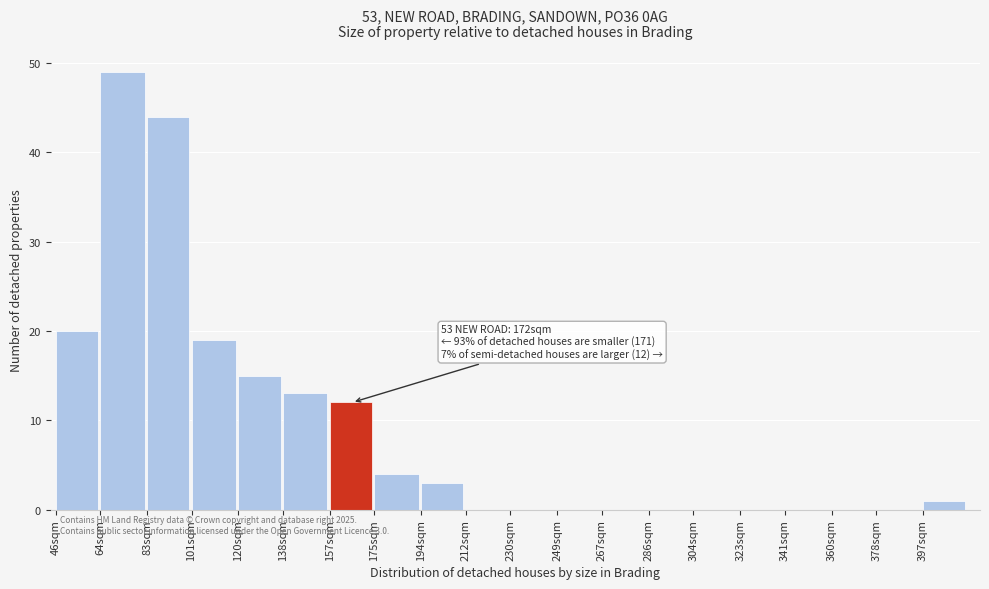

Reading left to right, transcribe all the data shown in this chart.

46sqm=20	64sqm=49	83sqm=44	101sqm=19	120sqm=15	138sqm=13	157sqm=12	175sqm=4	194sqm=3	212sqm=0	230sqm=0	249sqm=0	267sqm=0	286sqm=0	304sqm=0	323sqm=0	341sqm=0	360sqm=0	378sqm=0	397sqm=1